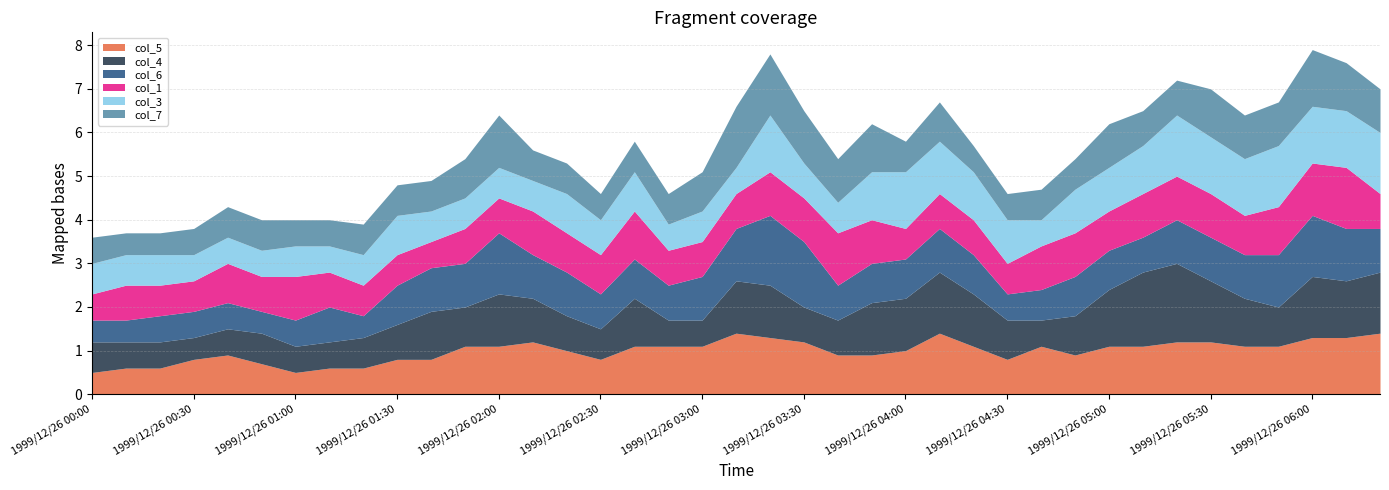

After their last crossing, which series has the higher values: col_6 or col_7?

col_7